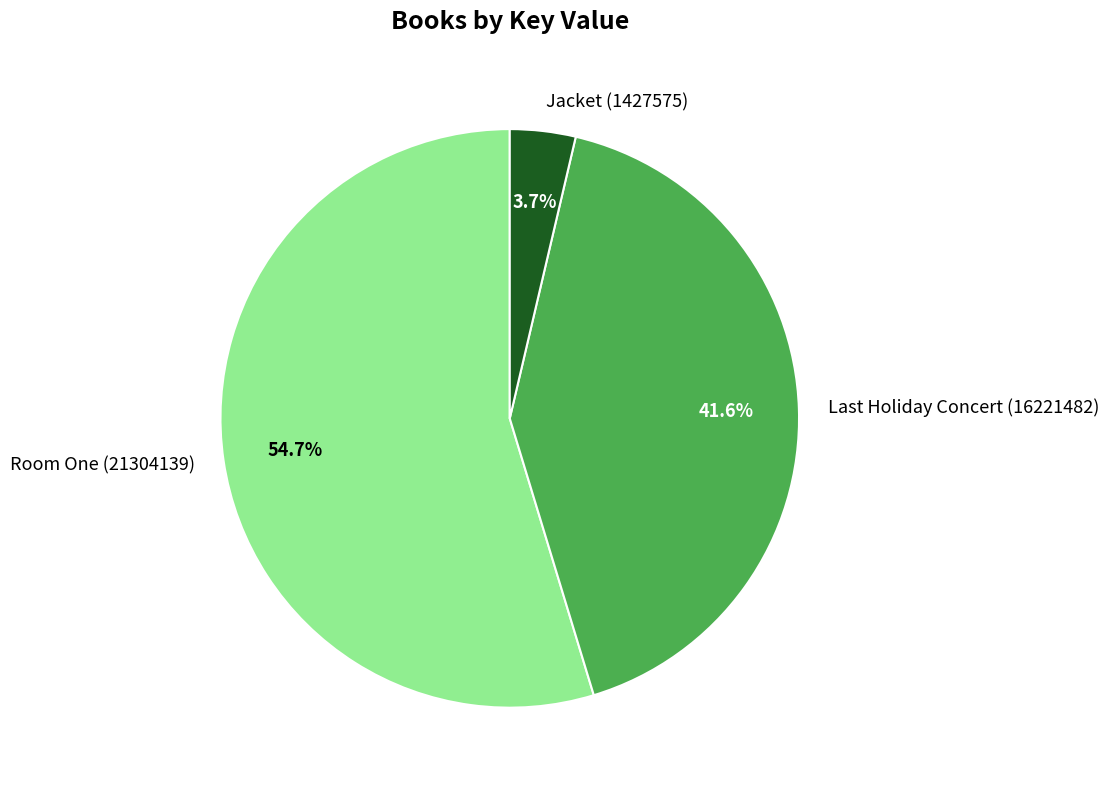

To the nearest percent, what is the difference between the Room One (21304139) and Jacket (1427575) slice percentages?

51%